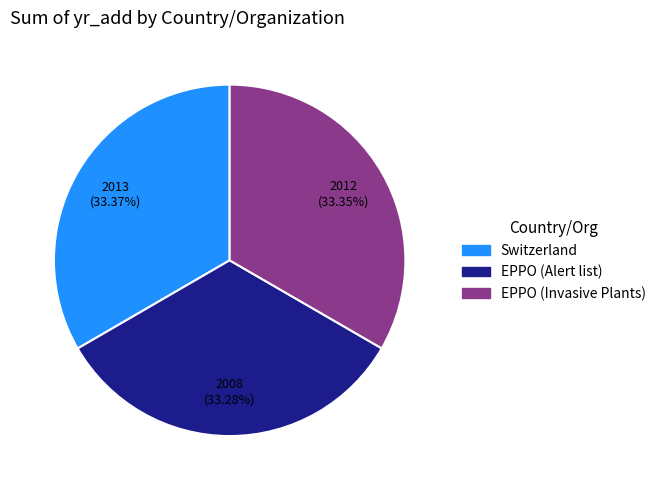

Combined, do Switzerland and EPPO (Invasive Plants) account for over 50%?

Yes